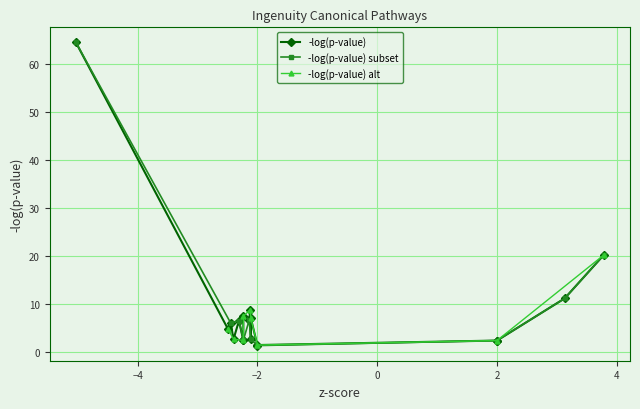

Count the number of values greater than 6.

9